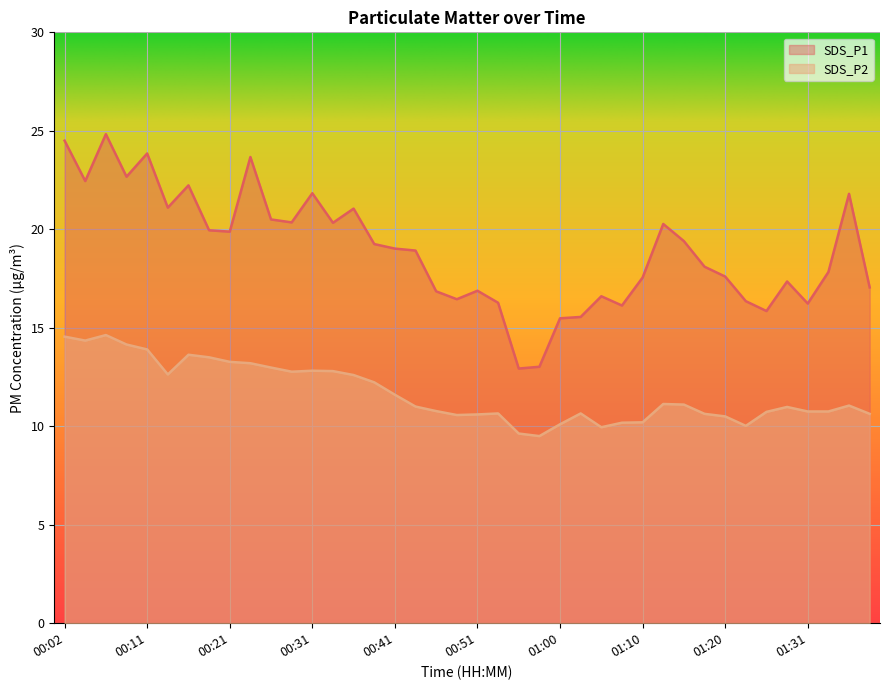

What is the total value across all series at 00:26?

33.5